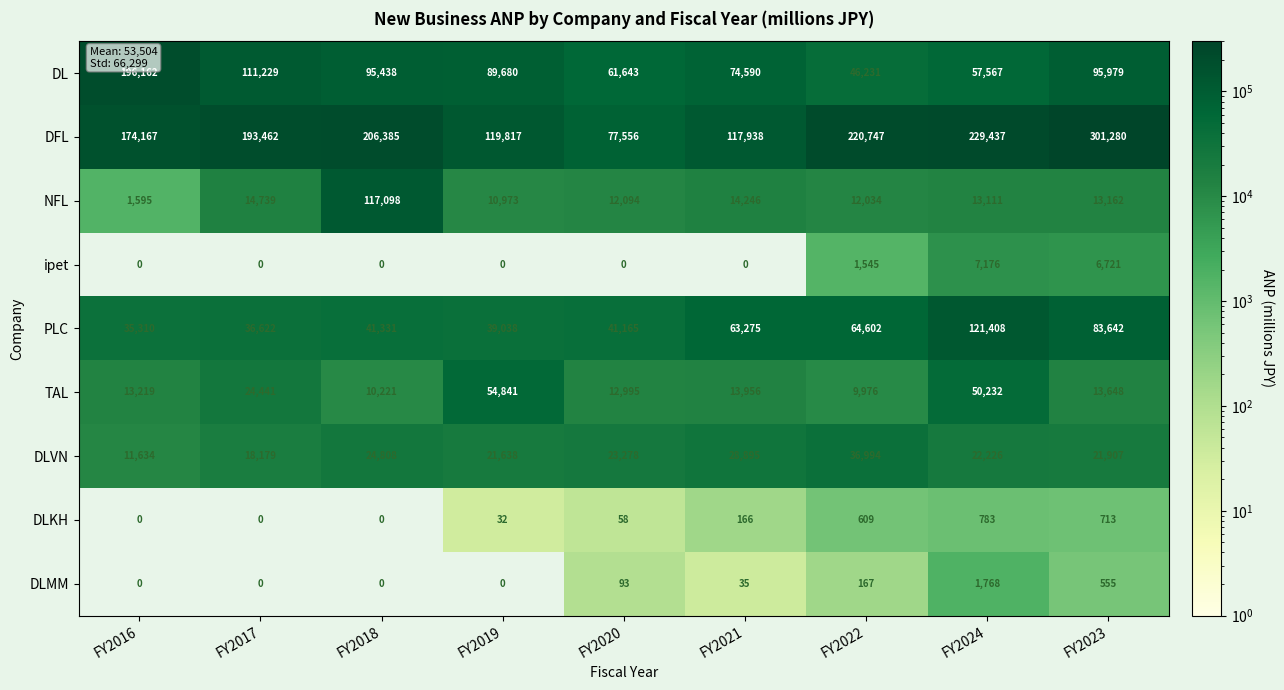

Count the number of categories in the chart.

9